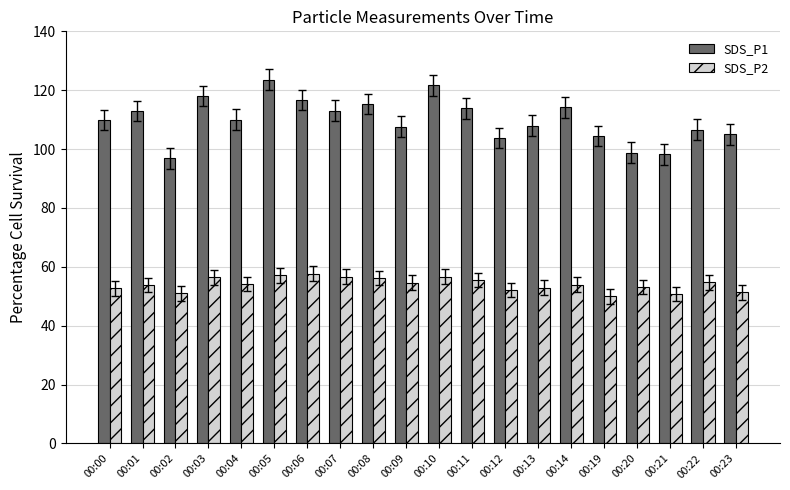

The value of SDS_P1 at 00:04 is 158.4. True or false?

False